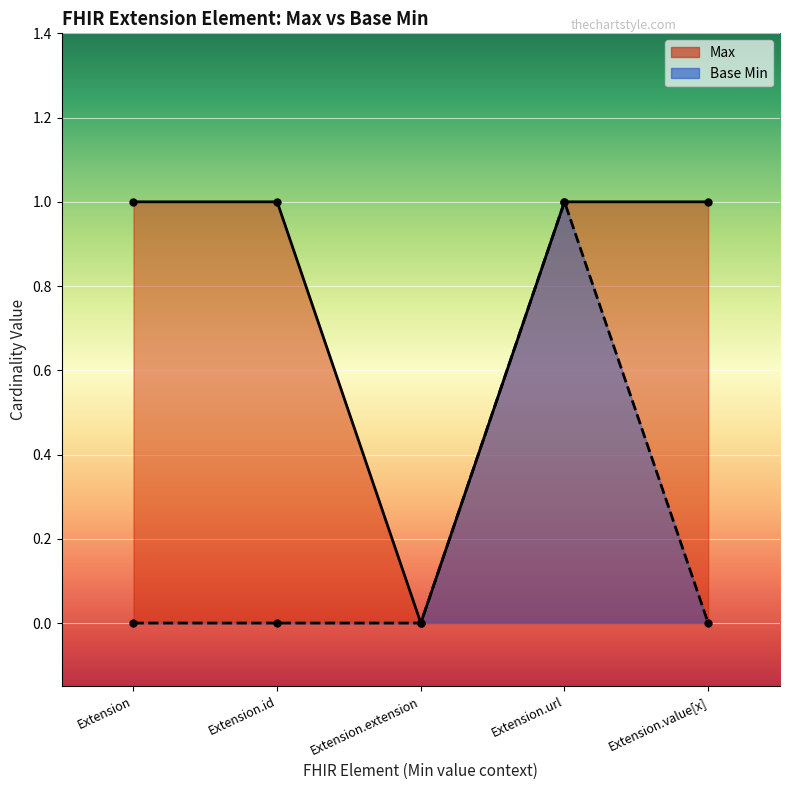

How many values in the Base Min series exceed 0?

1